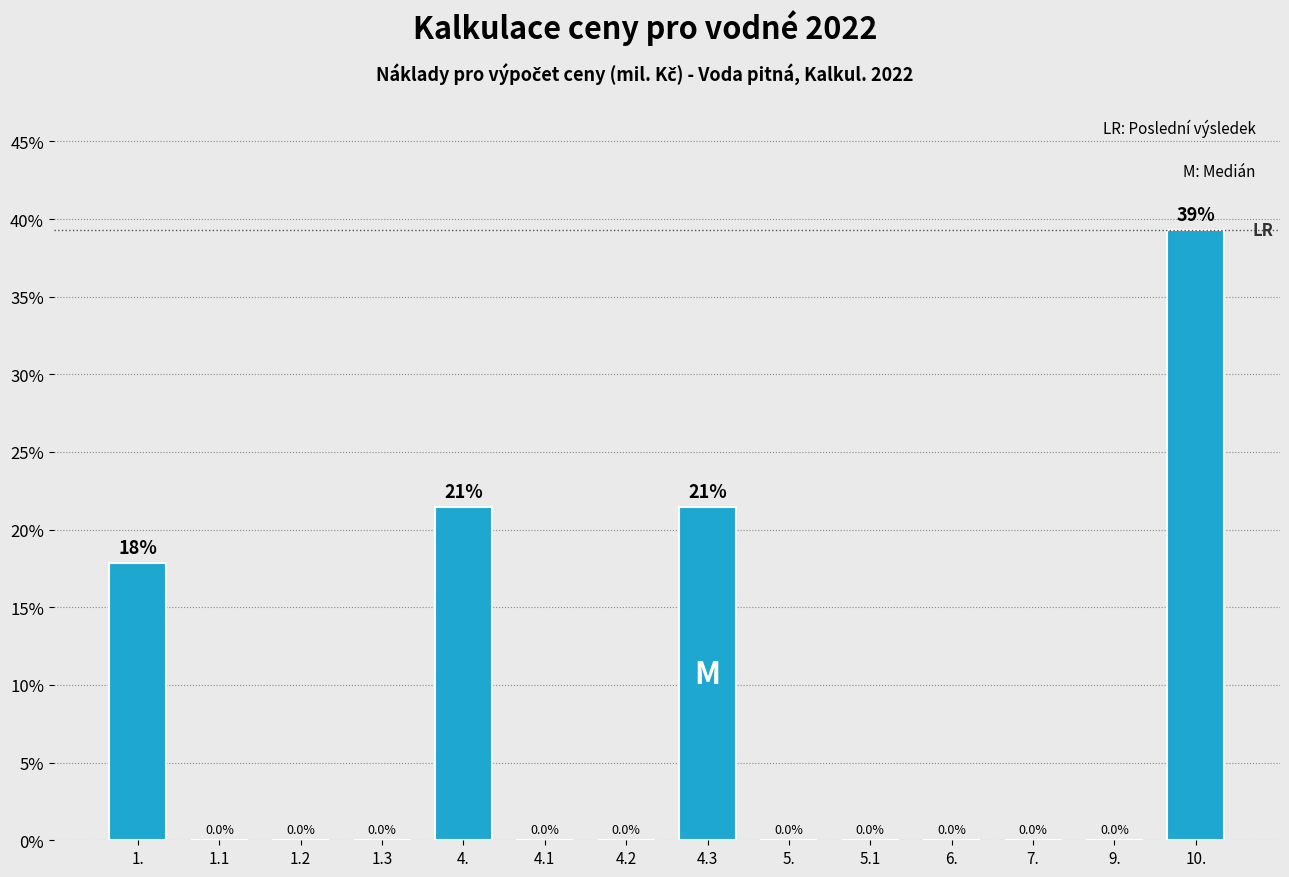

Reading right to left, list all the values displayed in this chart.

10.=39.3	9.=0.0	7.=0.0	6.=0.0	5.1=0.0	5.=0.0	4.3=21.4	4.2=0.0	4.1=0.0	4.=21.4	1.3=0.0	1.2=0.0	1.1=0.0	1.=17.8